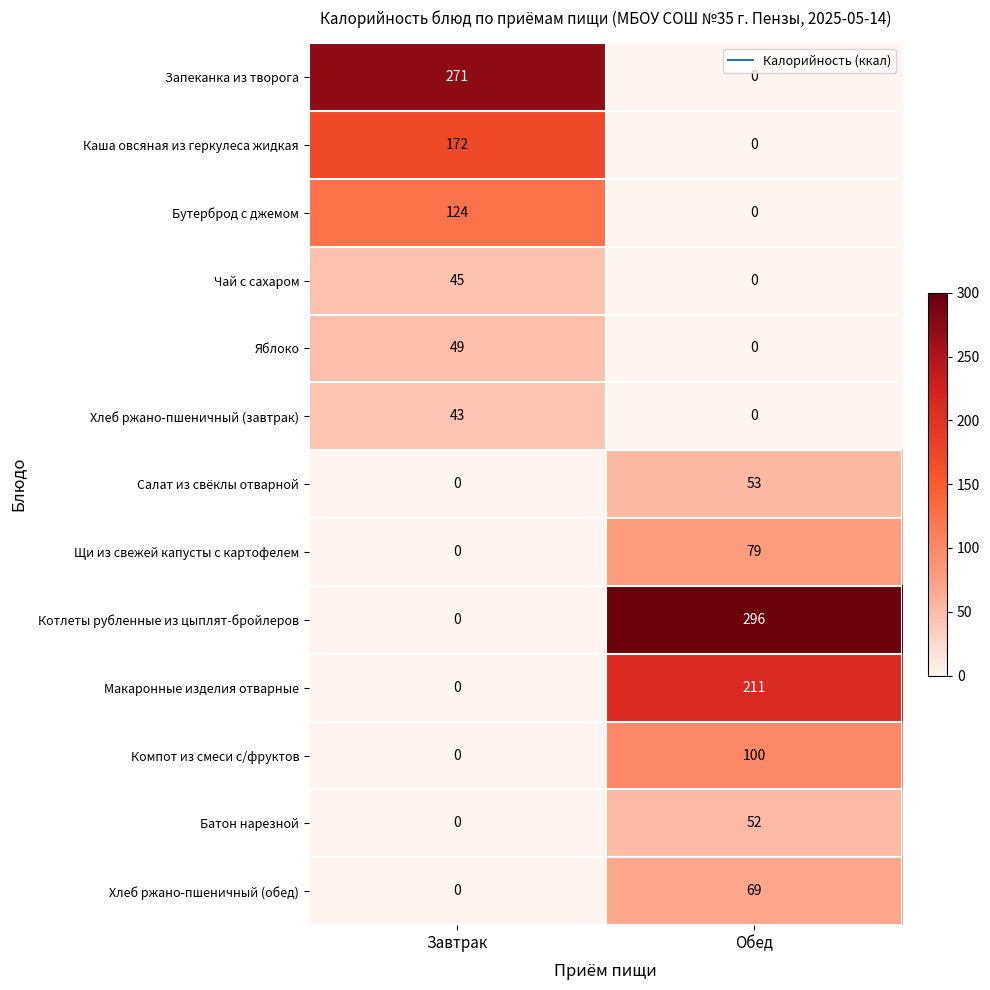

Reading right to left, extract all data points from this chart.

Запеканка из творога: 0	271
Каша овсяная из геркулеса жидкая: 0	172
Бутерброд с джемом: 0	124
Чай с сахаром: 0	45
Яблоко: 0	49
Хлеб ржано-пшеничный (завтрак): 0	43
Салат из свёклы отварной: 53	0
Щи из свежей капусты с картофелем: 79	0
Котлеты рубленные из цыплят-бройлеров: 296	0
Макаронные изделия отварные: 211	0
Компот из смеси с/фруктов: 100	0
Батон нарезной: 52	0
Хлеб ржано-пшеничный (обед): 69	0